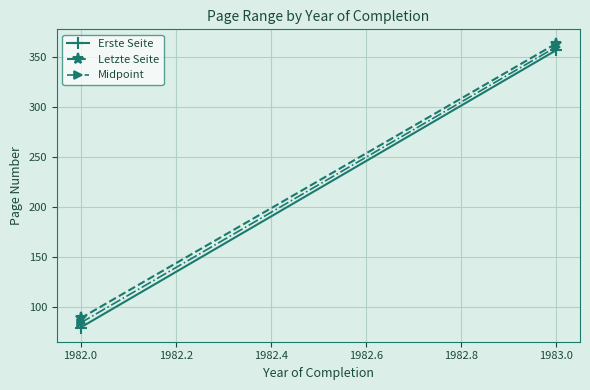

The Erste Seite series shows 33.4 at 1982.0. True or false?

False